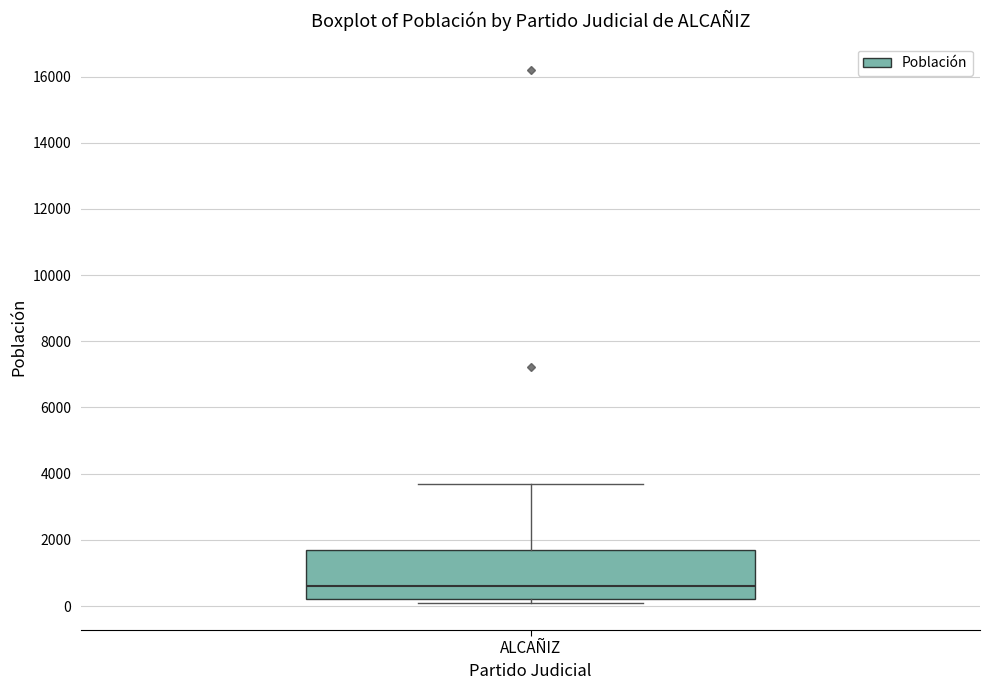

Where does the upper whisker of the box for ALCAÑIZ end on the y-axis? The values are not printed on the chart, so give them approximately, as read against the axis.

3600